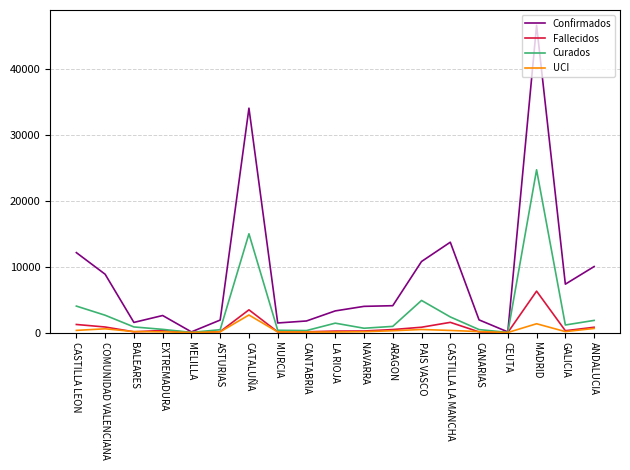

At which label does Fallecidos reach its peak?

MADRID